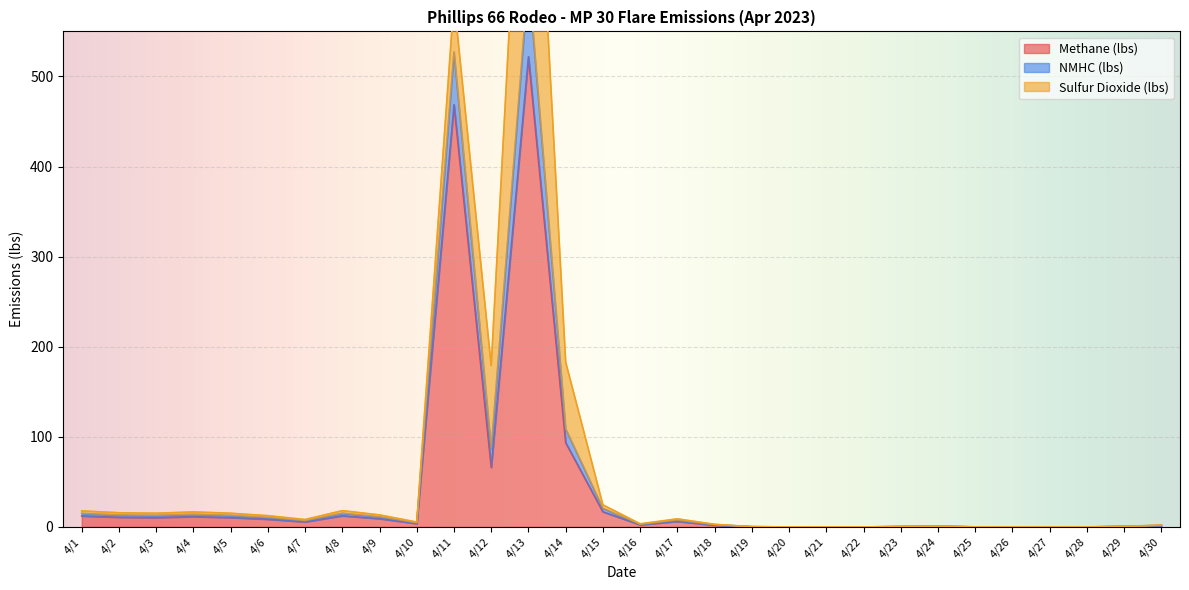

Count the number of categories in the chart.

30